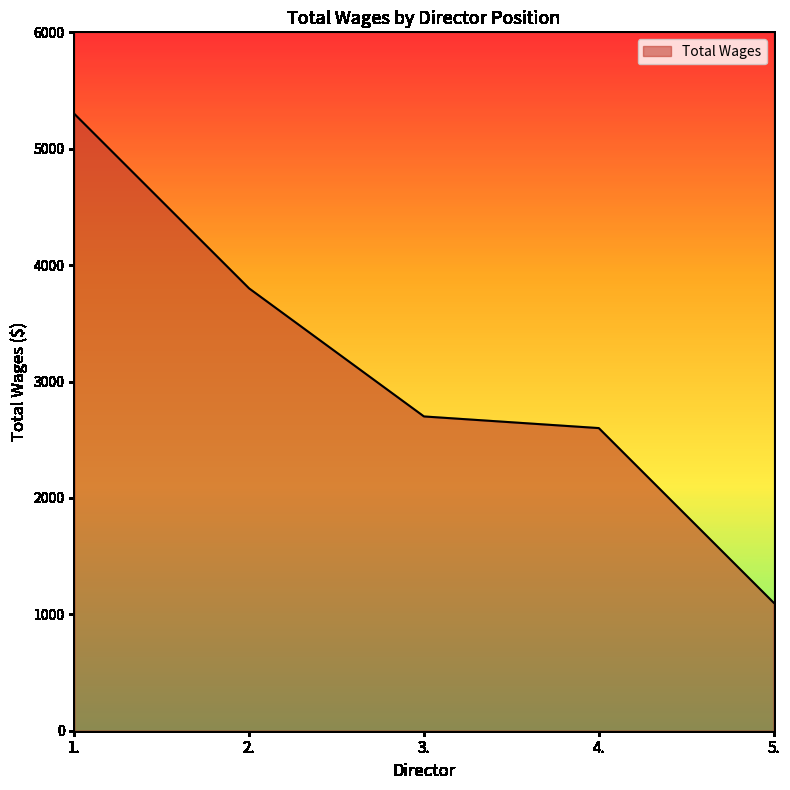

Which has a higher value, 1. or 3.?

1.